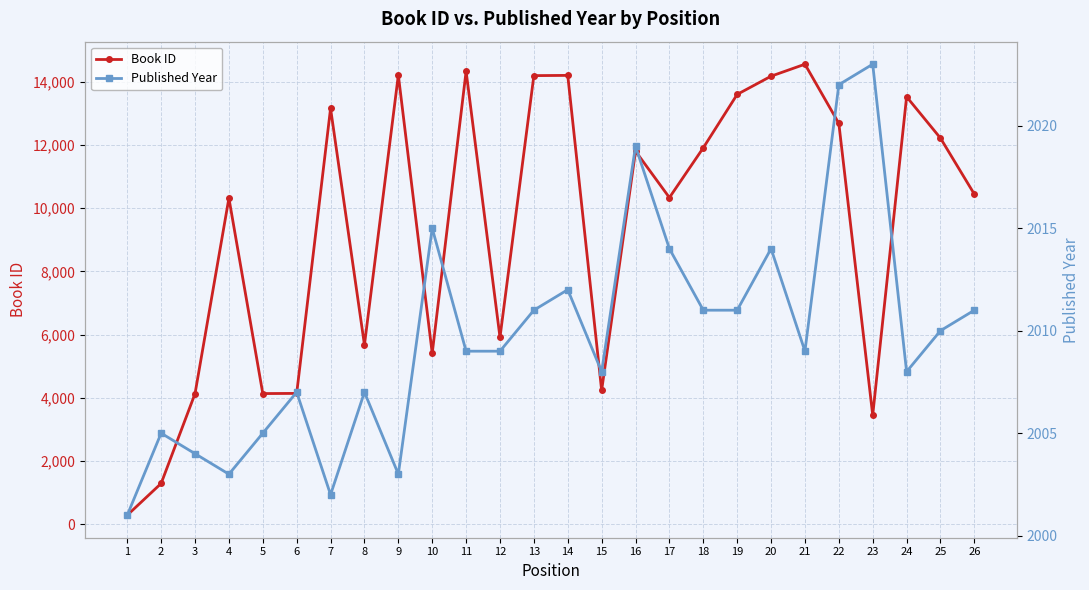

What are all the series names shown in the legend?

Book ID, Published Year